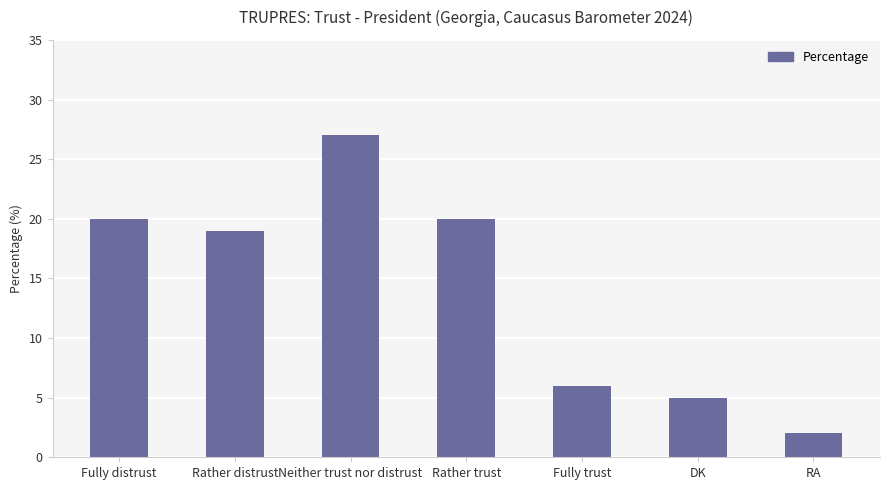

What position from the right is Rather trust?

4